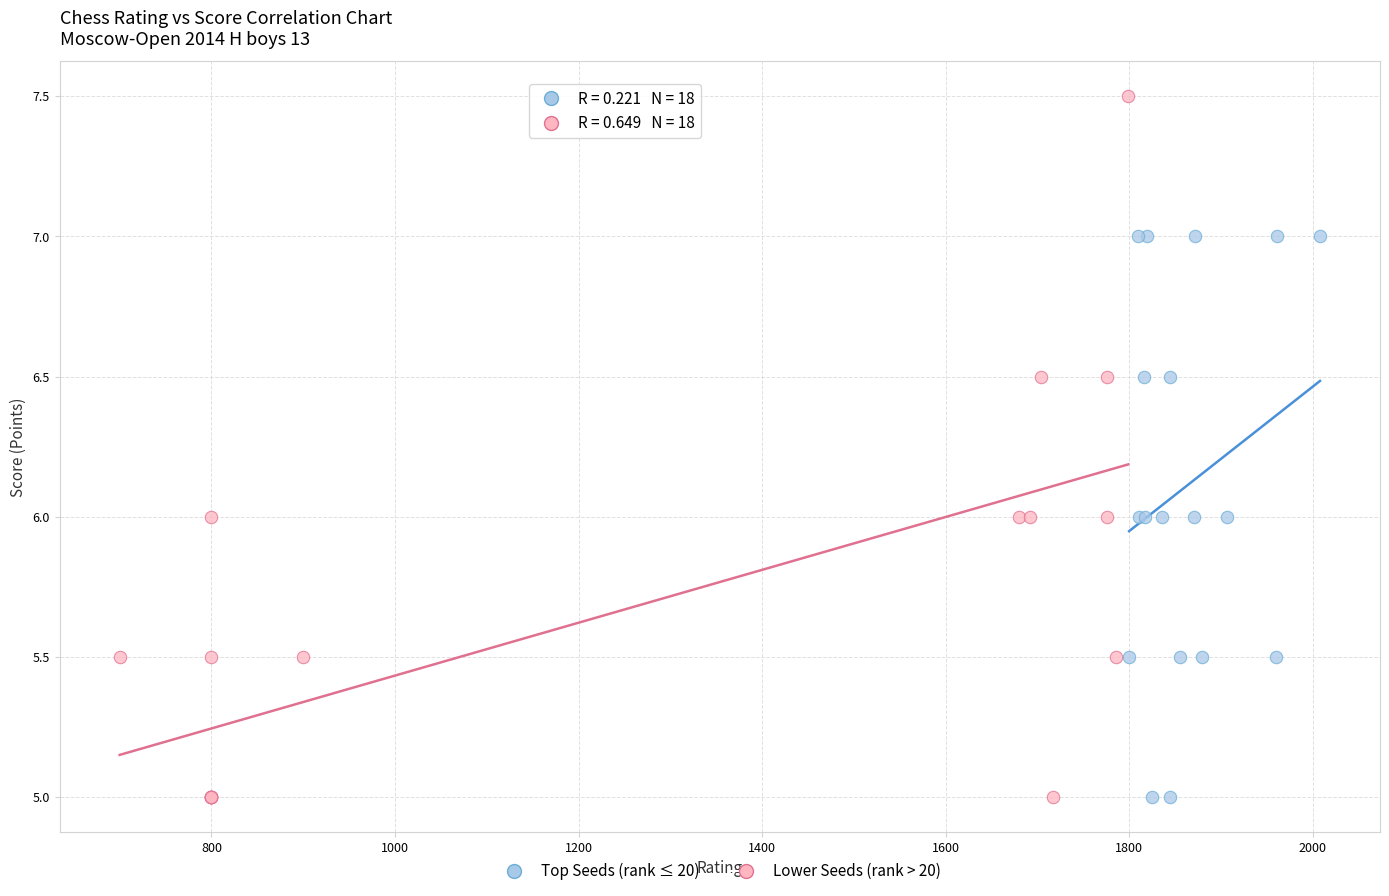

Which series has the largest Y range (max minus min)?

Lower Seeds (rank > 20)